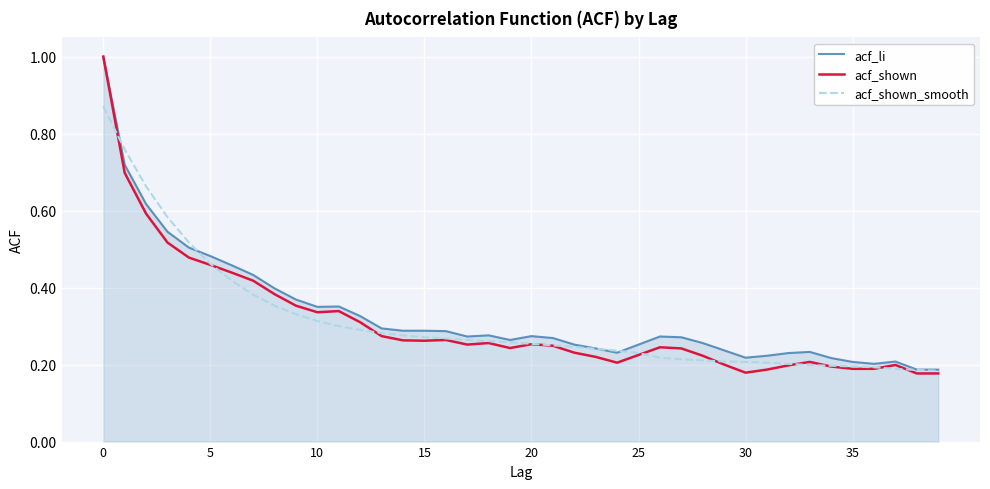

At how many categories does at least one series exceed 0?

40